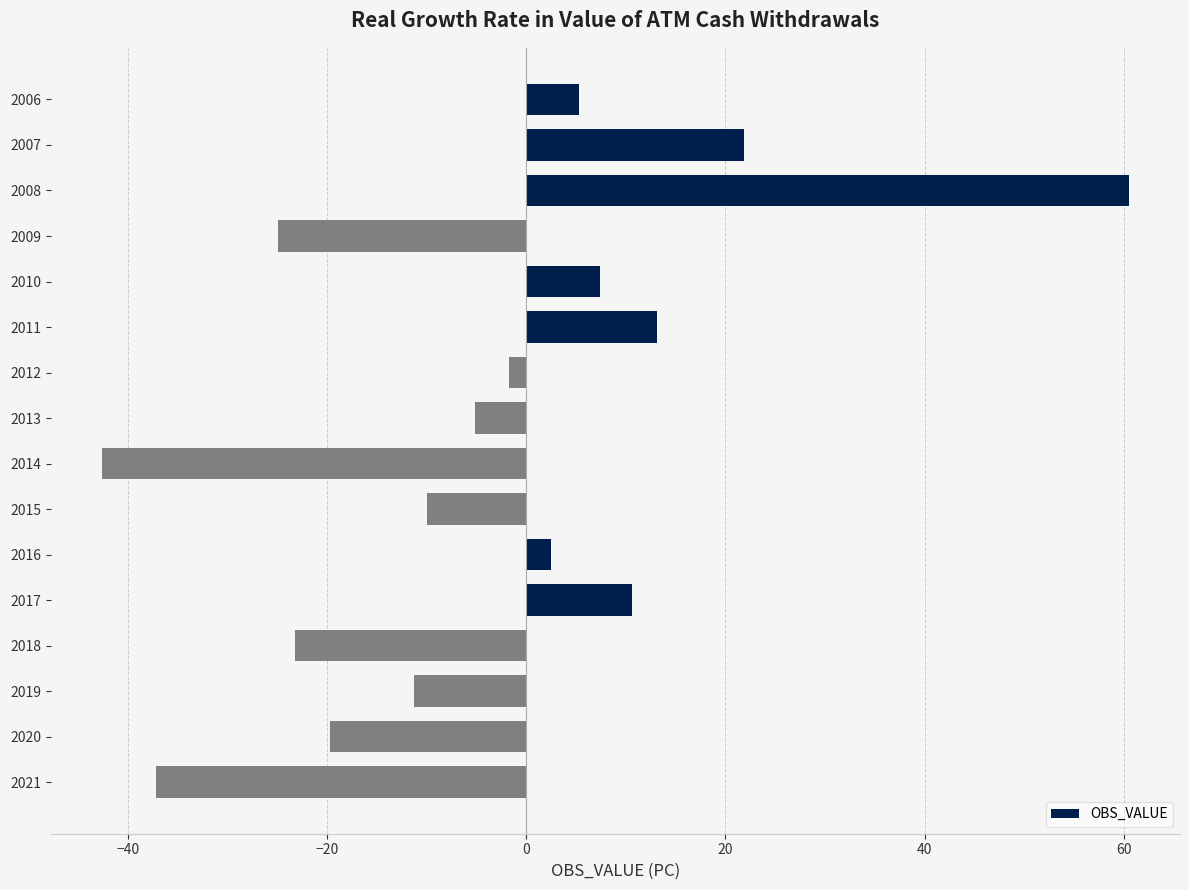

What is the value of the 1st bar from the top?

5.3